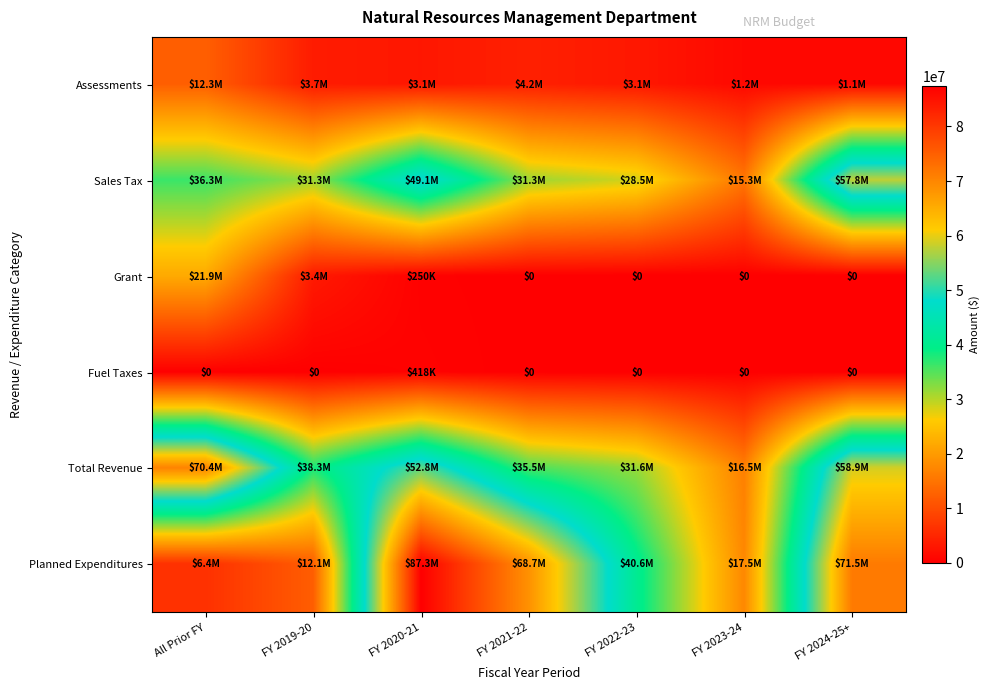

Is it true that Fuel Taxes equals -160683 at All Prior FY?

False